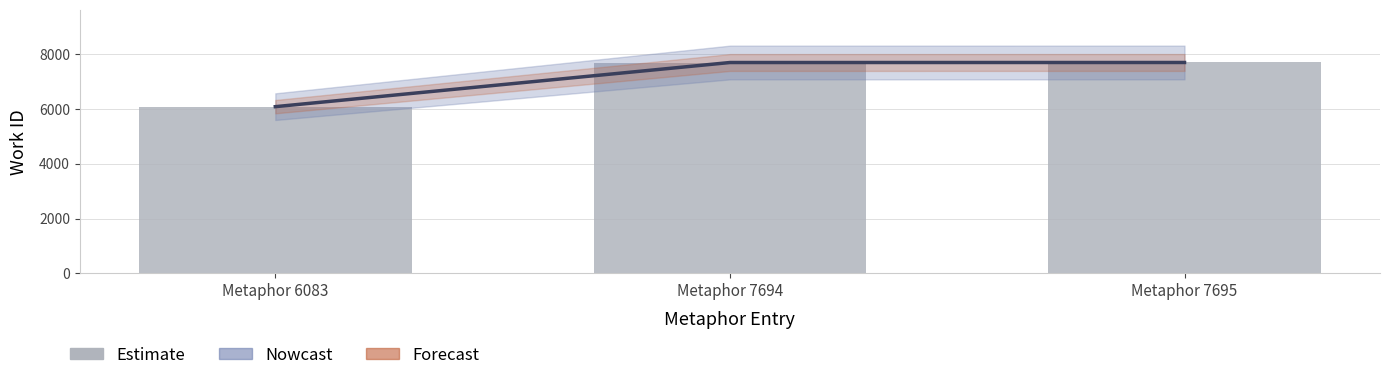

How many data points in Nowcast are above 7694?

1